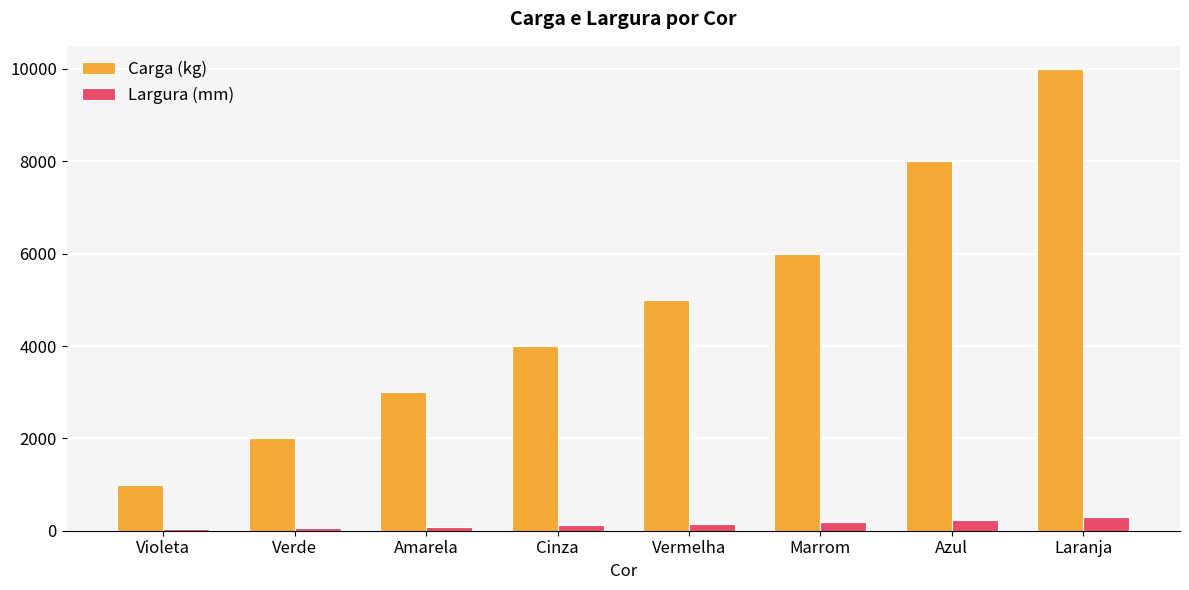

At which category does the chart reach its peak across all series?

Laranja